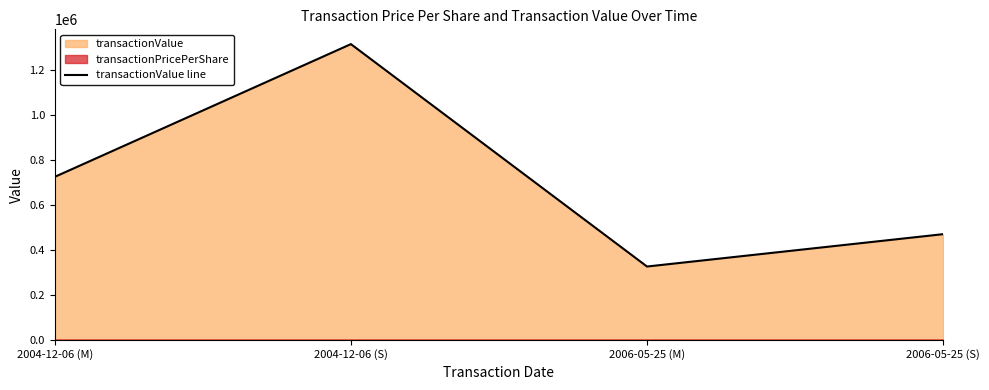

Count the values in the range 470286 to 1316445.

3